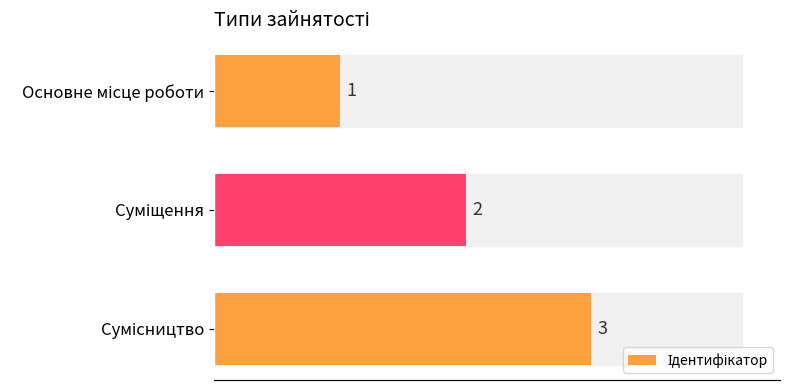

What is the sum of all values?

6